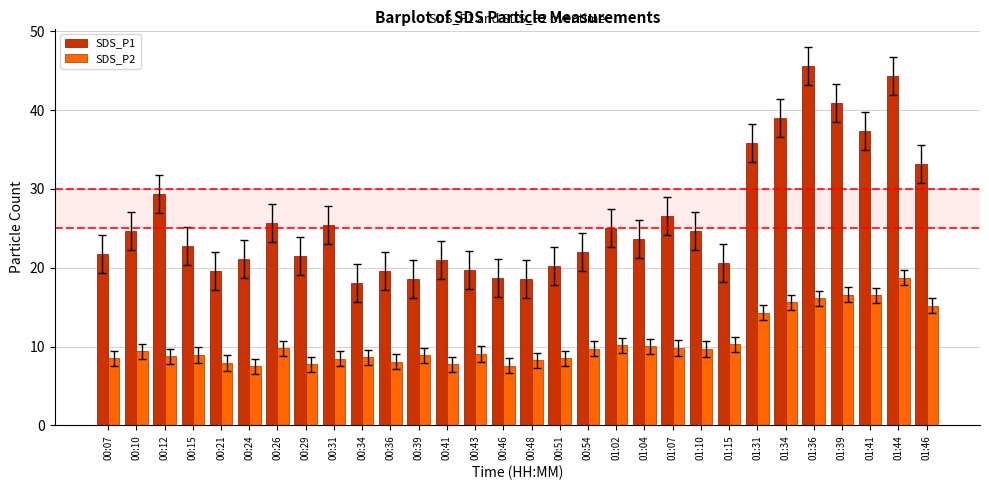

Is it true that SDS_P1 equals 37.4 at 01:41?

True